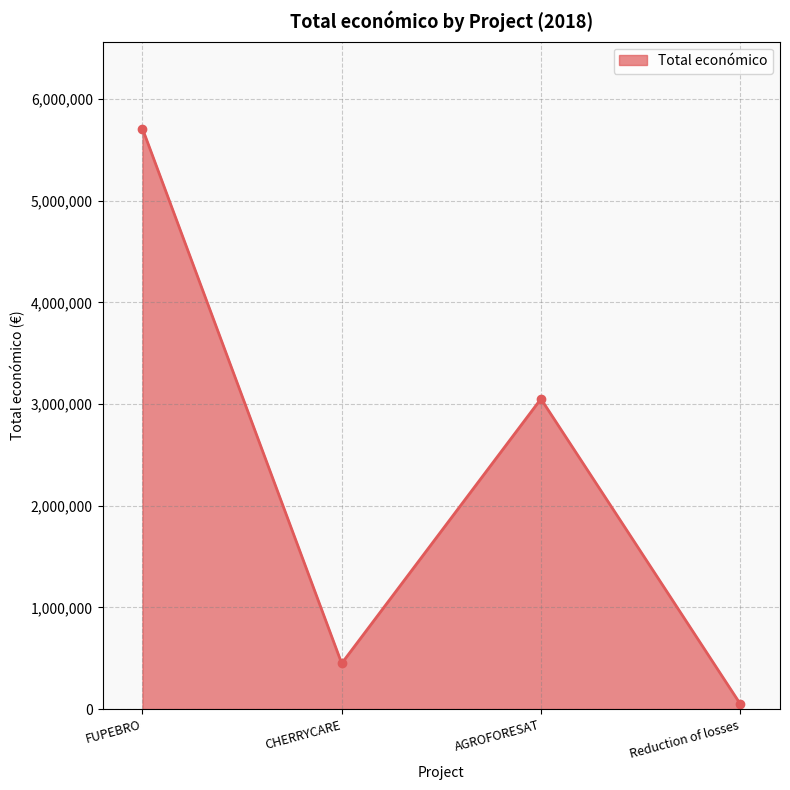

List the labels in order of value, largest first.

FUPEBRO, AGROFORESAT, CHERRYCARE, Reduction of losses